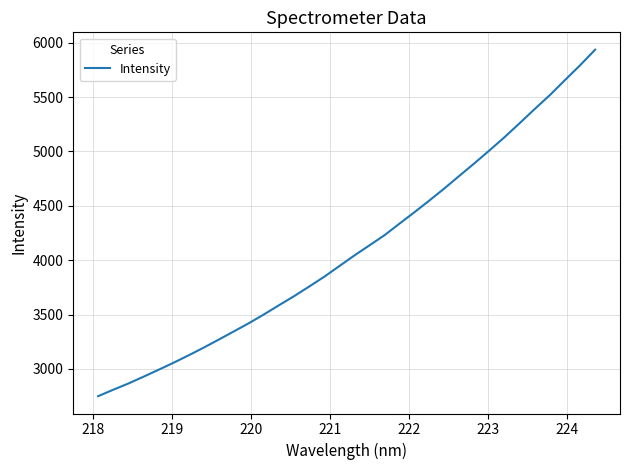

How many lines are shown in the chart?

1